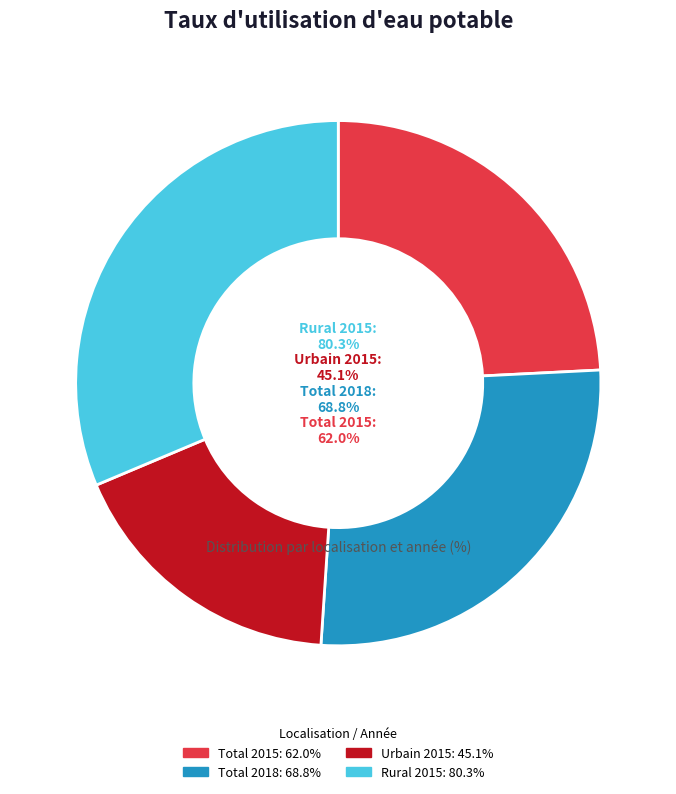

Which category has the biggest portion of the pie?

Rural 2015